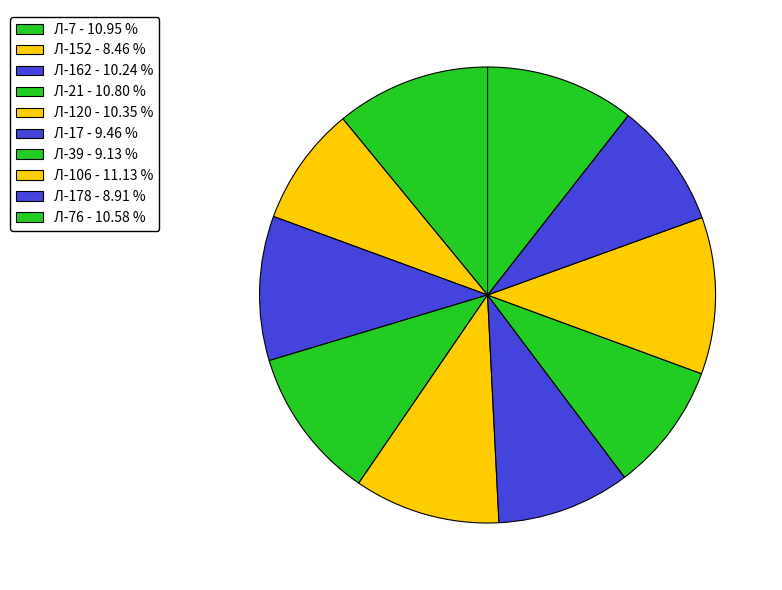

Count the number of slices in the pie.

10